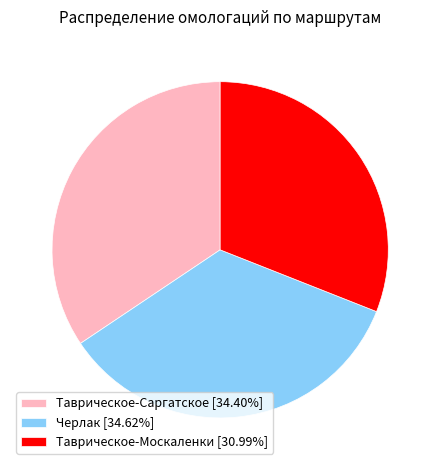

True or false: Таврическое-Саргатское accounts for 34% of the total.

True